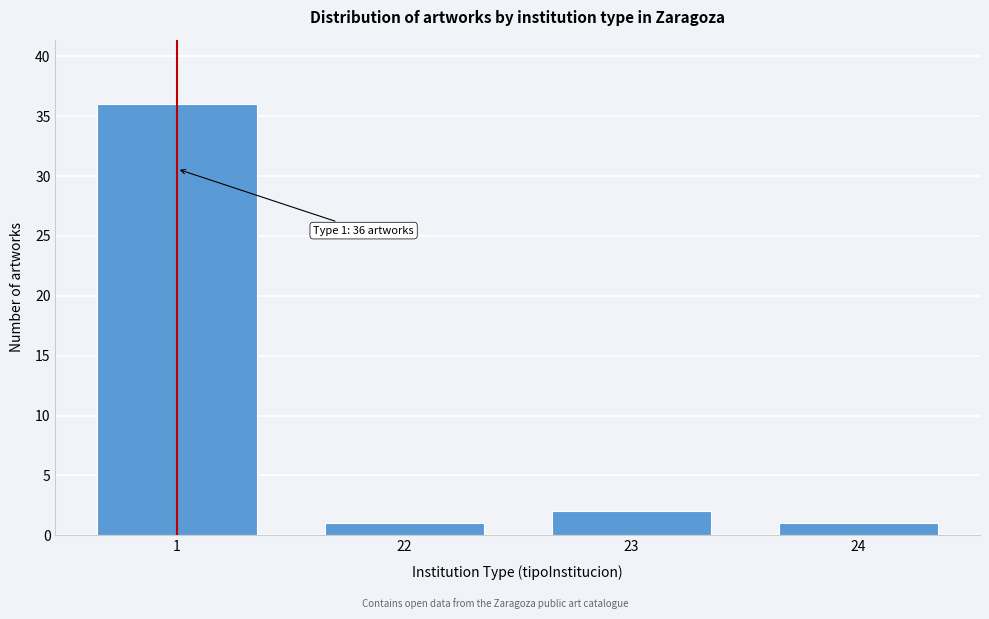

Reading left to right, transcribe all the data shown in this chart.

36	1	2	1